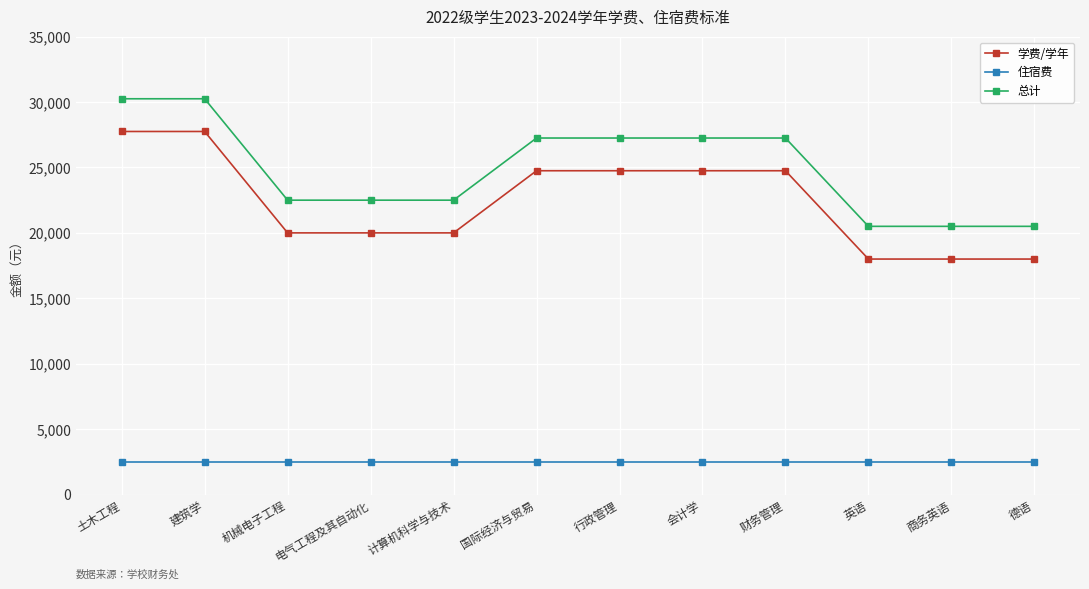

What is the label of the 4th point from the left?

电气工程及其自动化